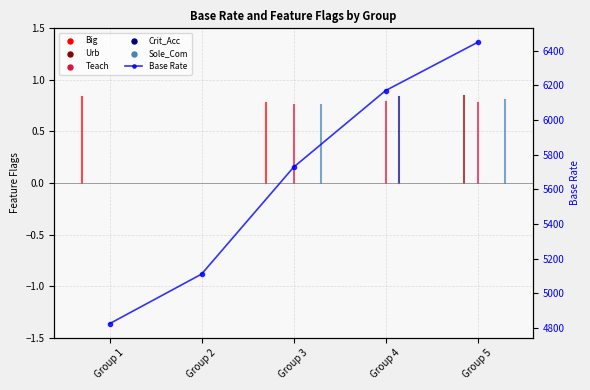

Between Group 3 and Group 5, which is larger?

Group 5